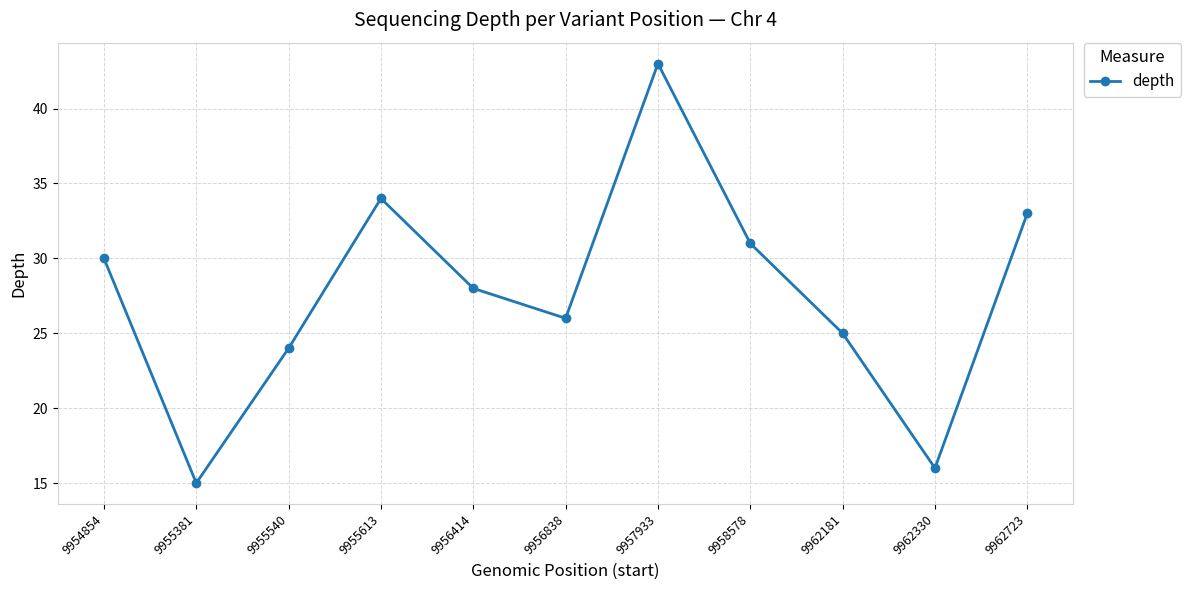

Reading right to left, transcribe all the data shown in this chart.

33	16	25	31	43	26	28	34	24	15	30